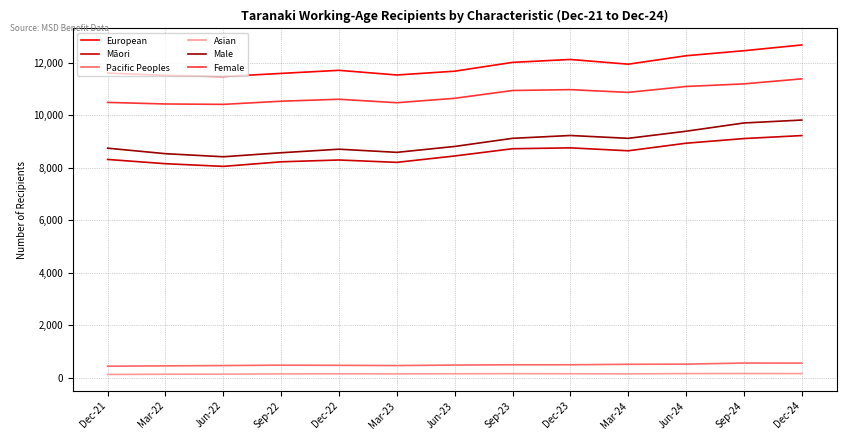

The value of Male at Dec-21 is 8739. True or false?

True